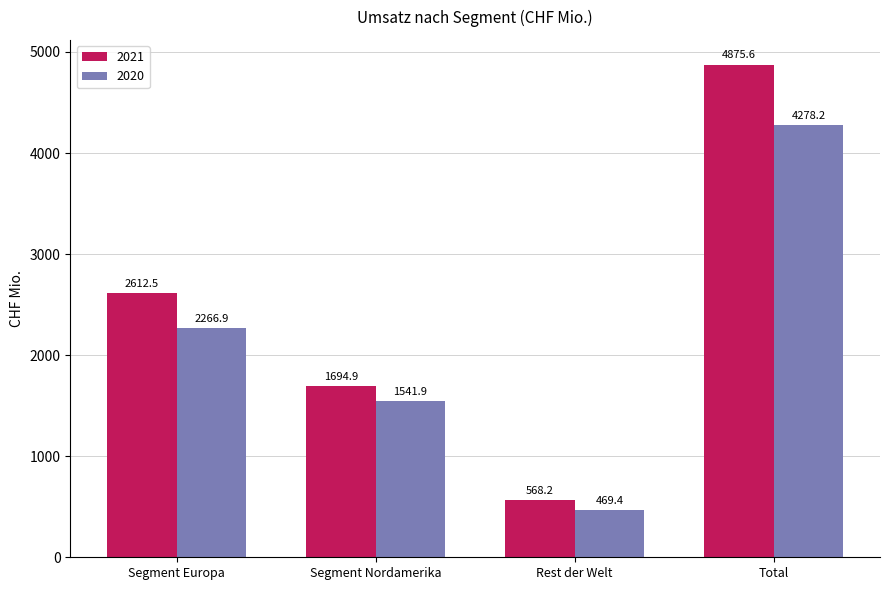

Rank the series at Rest der Welt from highest to lowest value.

2021, 2020